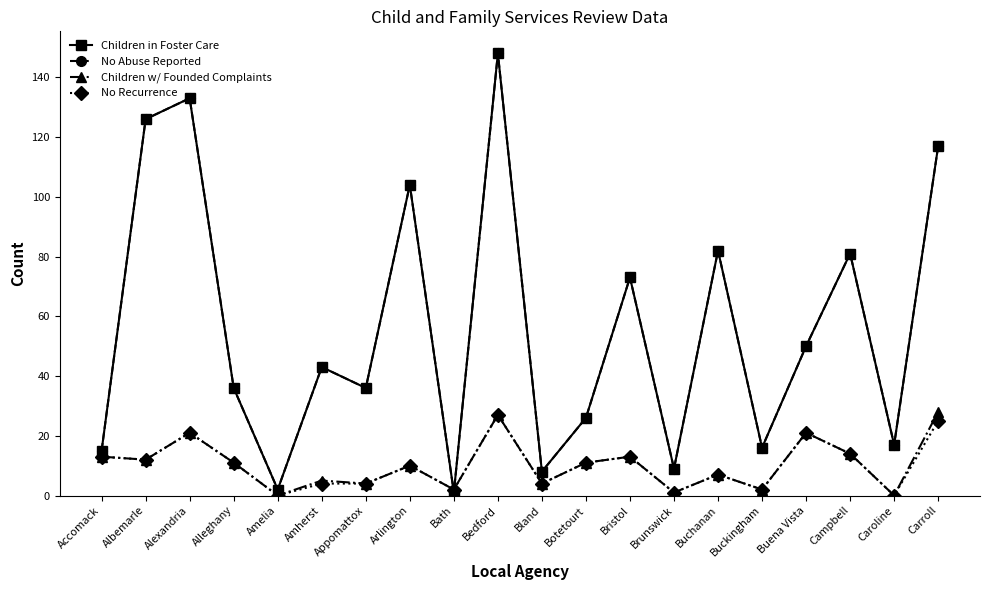

What is the value of the Children w/ Founded Complaints point at the 15th from the left?

7